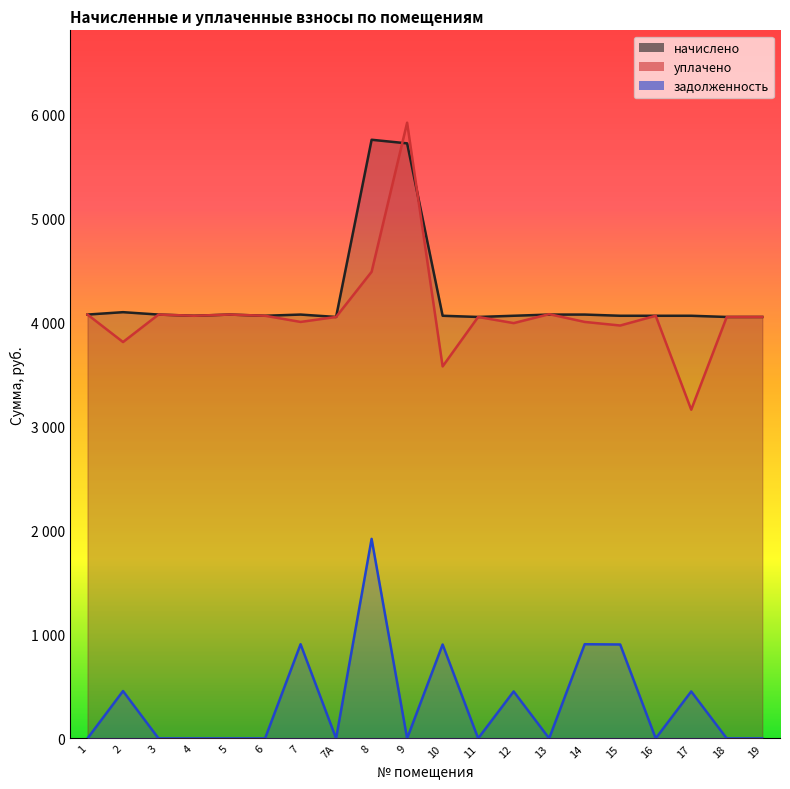

The начислено series shows 4066.6 at 6. True or false?

True